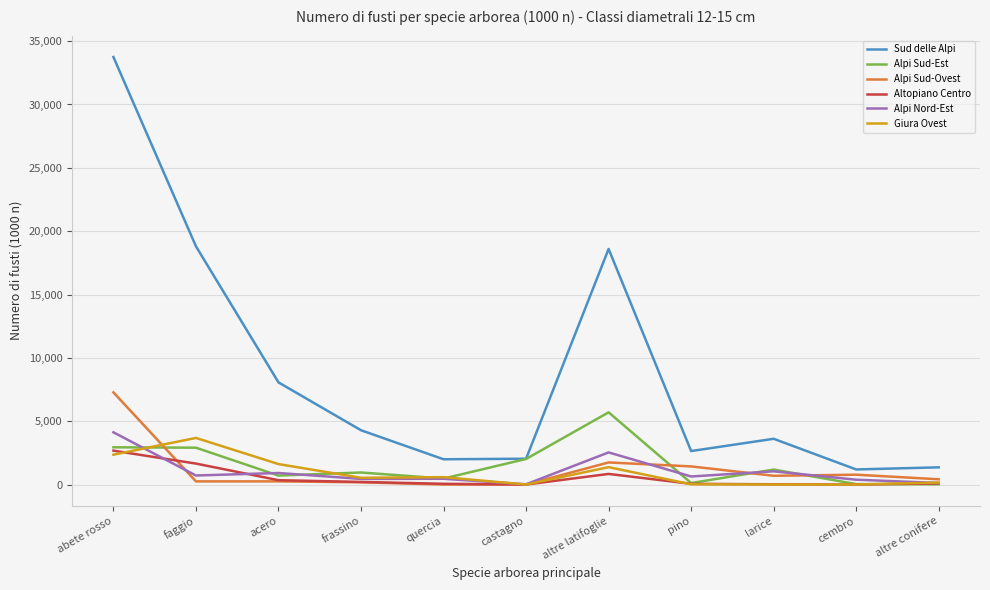

Where is Alpi Sud-Ovest nearest to the value 3637?

altre latifoglie